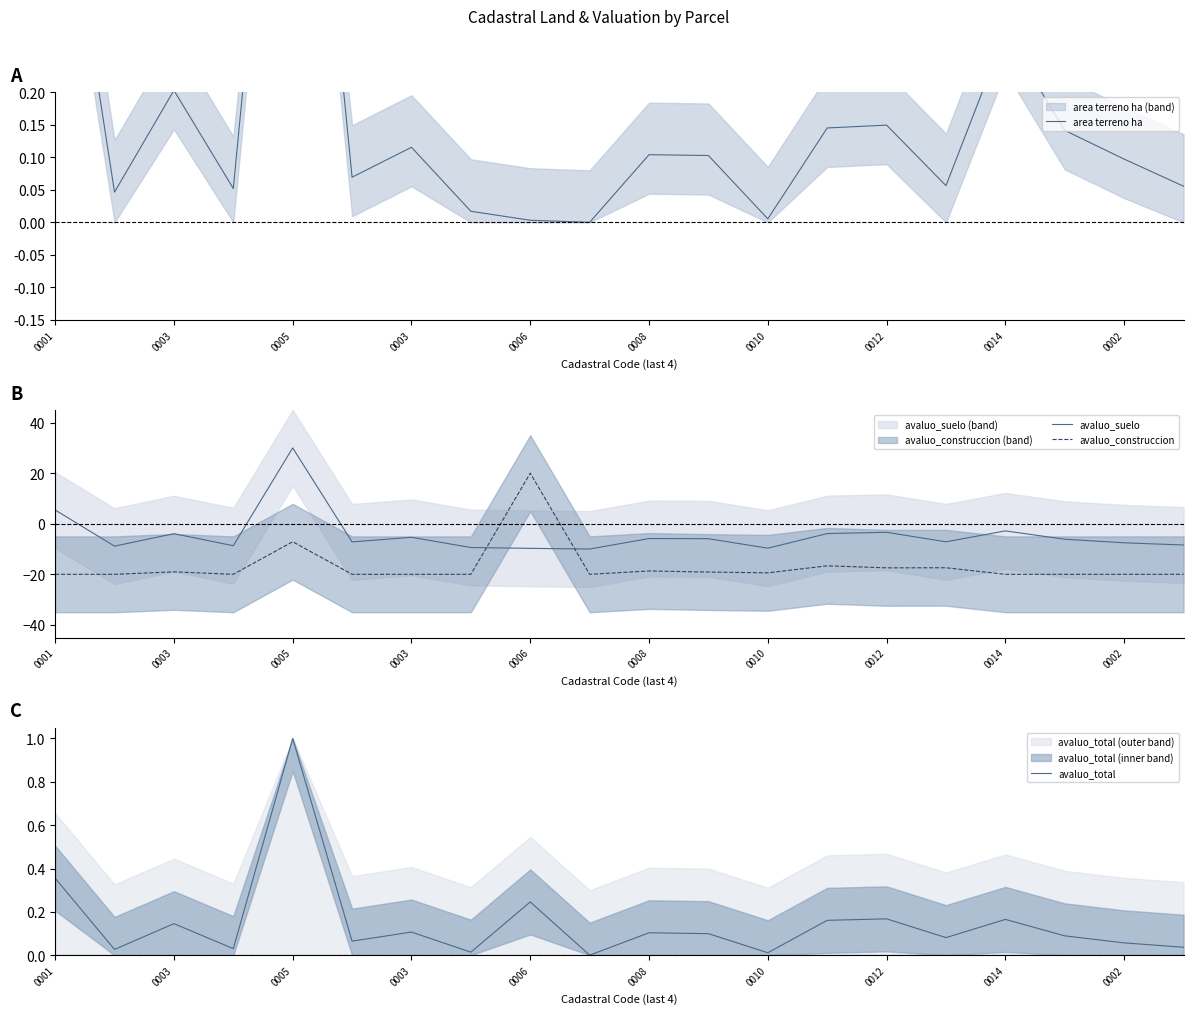

Is it true that avaluo_suelo equals 30.0 at 0005?

True